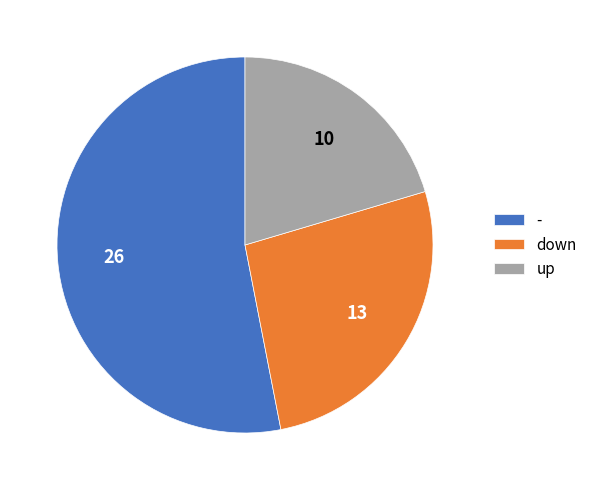

Rank the categories by value from lowest to highest.

up, down, -